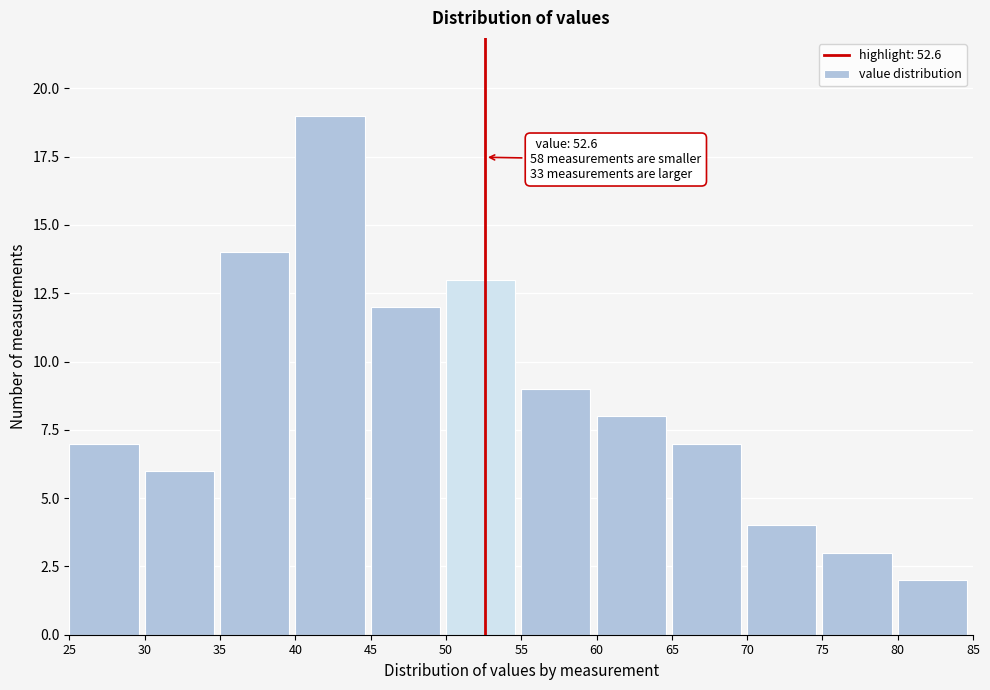

Which range on the x-axis has the tallest bar?

40 to 45